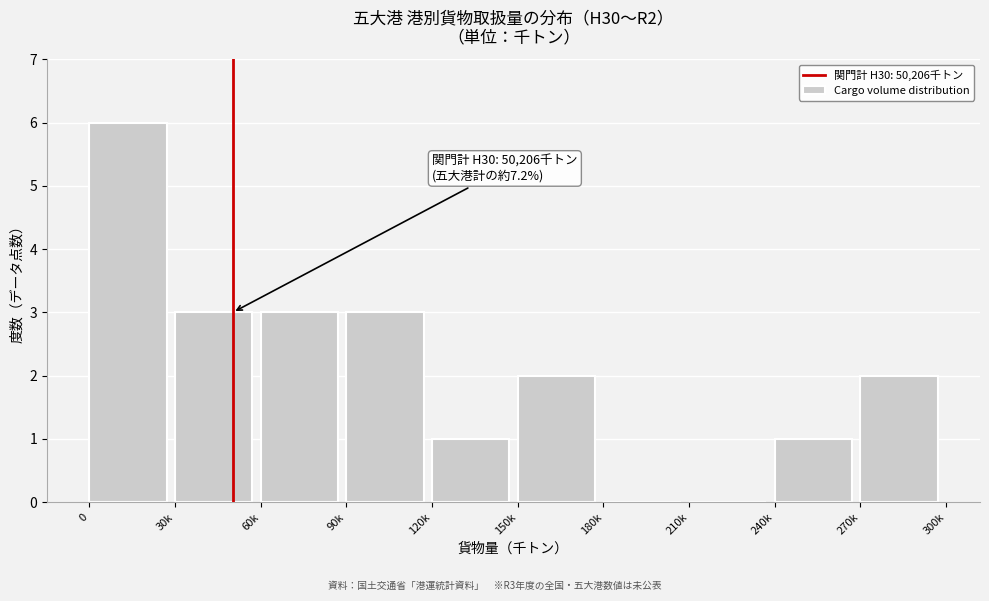

Reading right to left, transcribe all the data shown in this chart.

270k=2	240k=1	210k=0	180k=0	150k=2	120k=1	90k=3	60k=3	30k=3	0=6